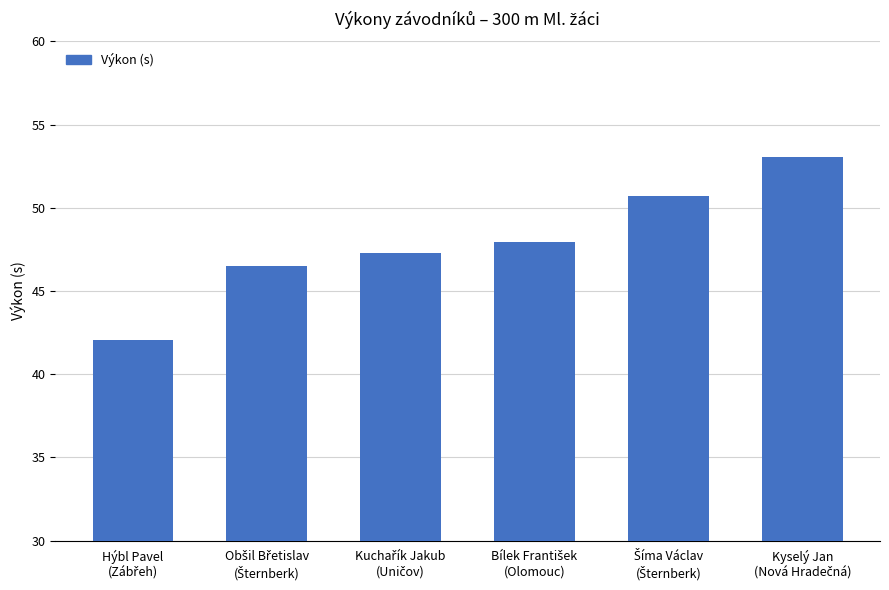

What is the difference between the second highest and minimum values?

8.7